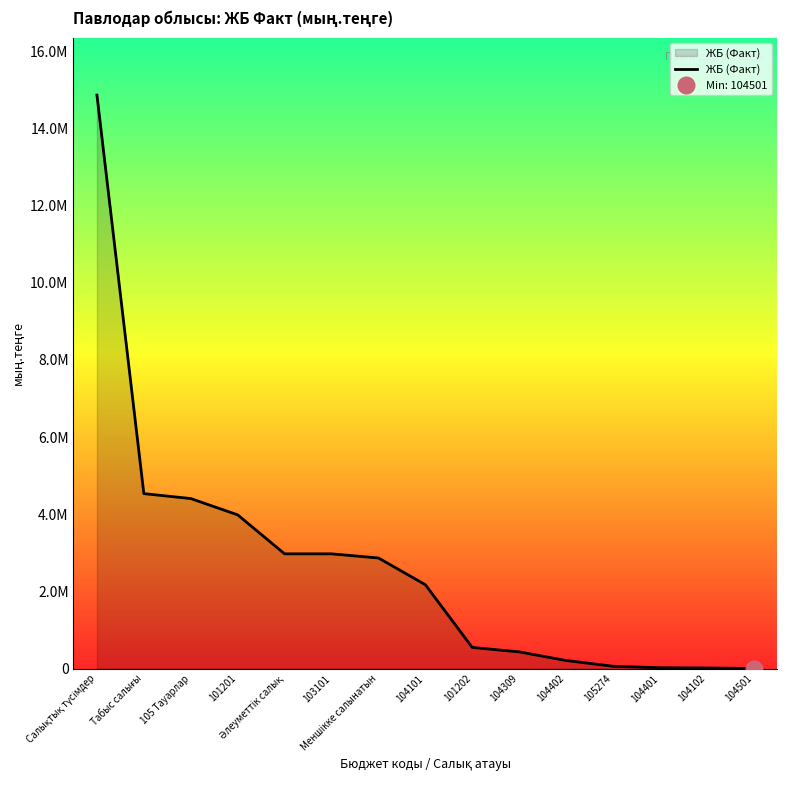

Which has a higher value, 101201 or 105 Тауарлар?

105 Тауарлар